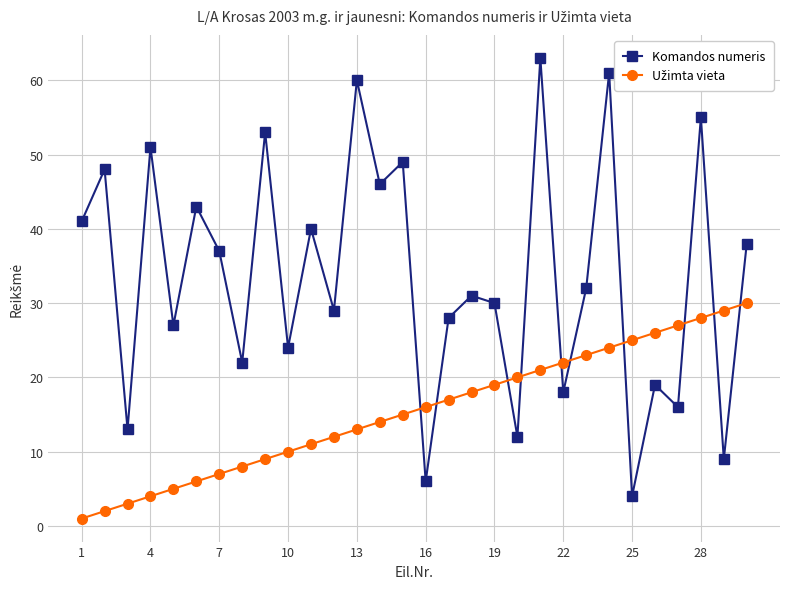

Which series has the largest range (max minus min)?

Komandos numeris